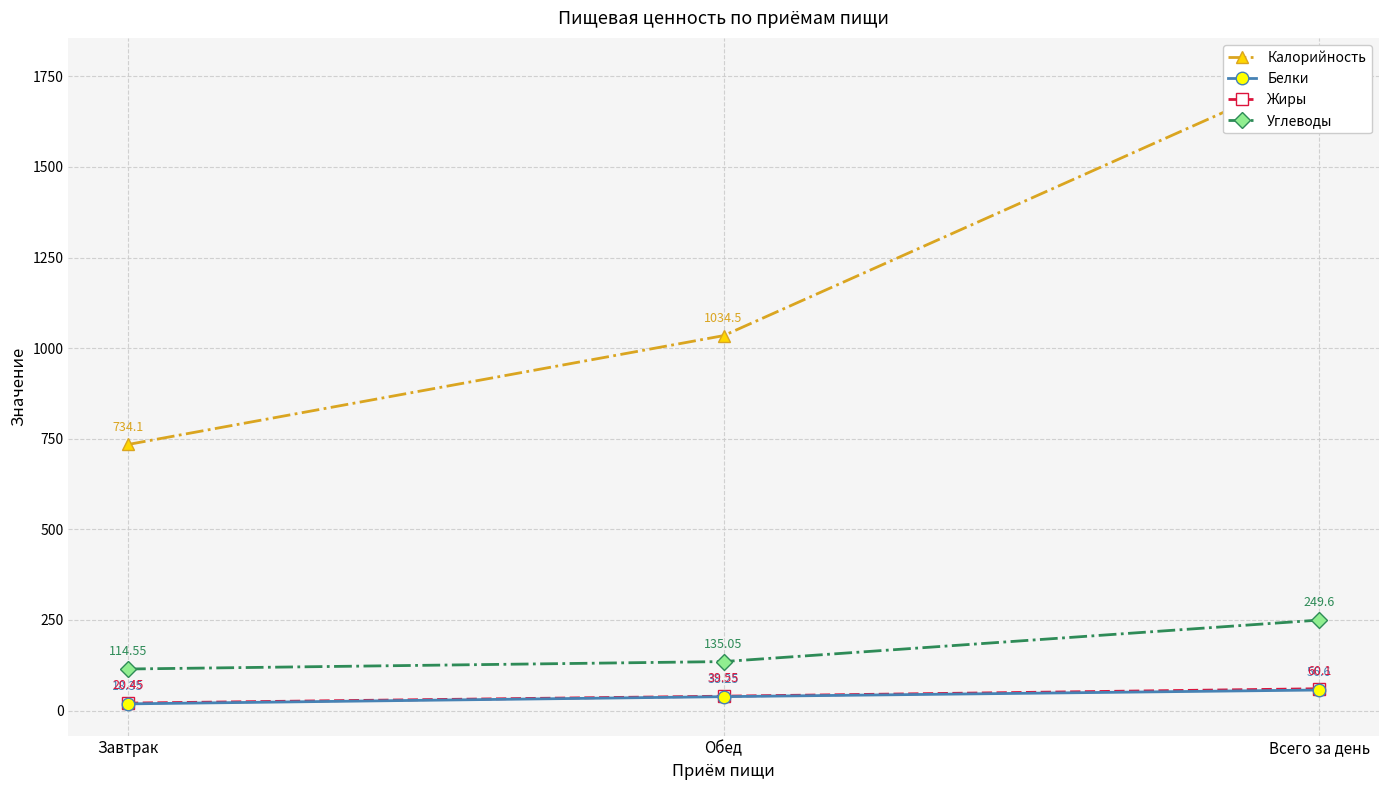

The value of Углеводы at Обед is 190.6. True or false?

False